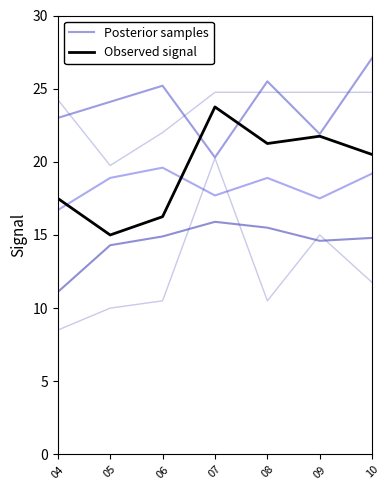

Where is the first local minimum for Posterior samples?

07